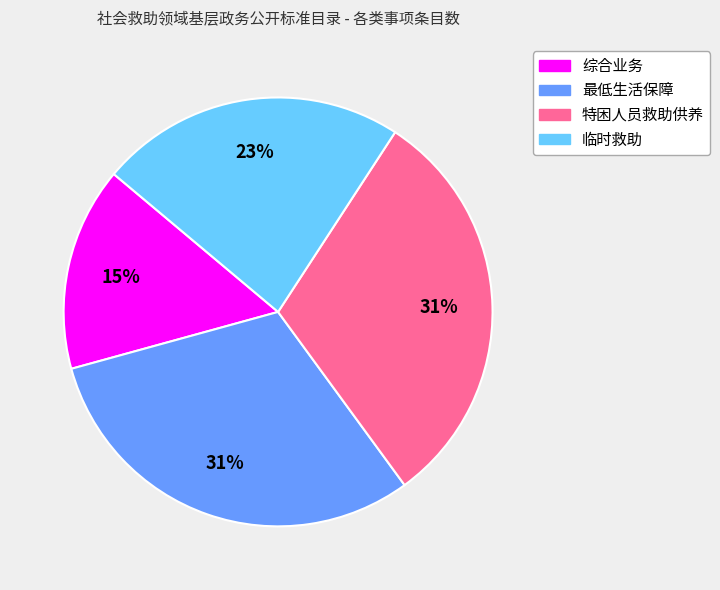

How many segments does this pie chart have?

4